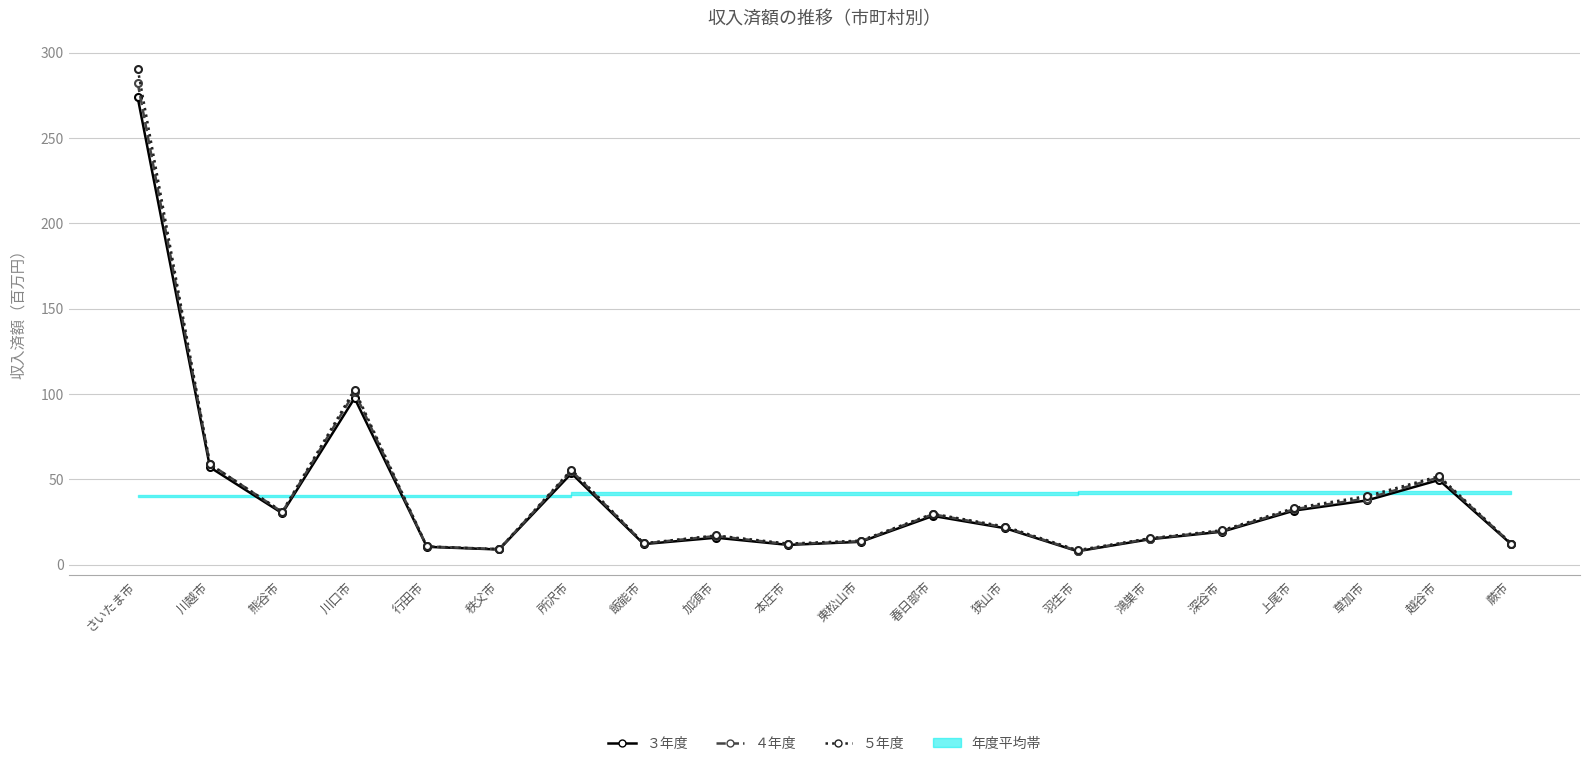

At 蕨市, list the series in order from smallest to largest.

３年度, ４年度, ５年度